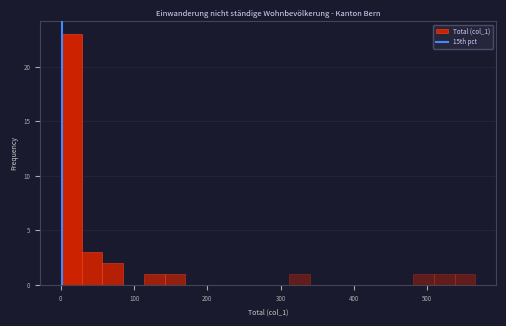

Read against the x-axis, roughly where is the centre of the tallest bar?

10